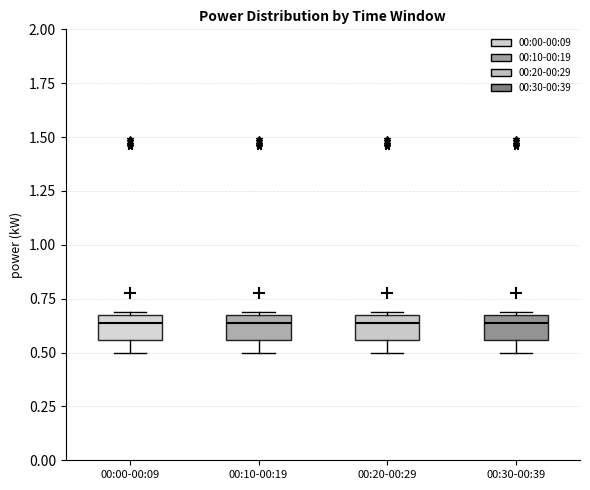

Reading left to right, read every box against the y-axis: the position of its median line, the range the box covers, and the ends of its whiskers. The values are not printed on the chart, so give them approximately, as read against the axis.

00:00-00:09: median 0.65, box 0.55 to 0.70, whiskers 0.50 to 0.70
00:10-00:19: median 0.65, box 0.55 to 0.70, whiskers 0.50 to 0.70
00:20-00:29: median 0.65, box 0.55 to 0.70, whiskers 0.50 to 0.70
00:30-00:39: median 0.65, box 0.55 to 0.70, whiskers 0.50 to 0.70